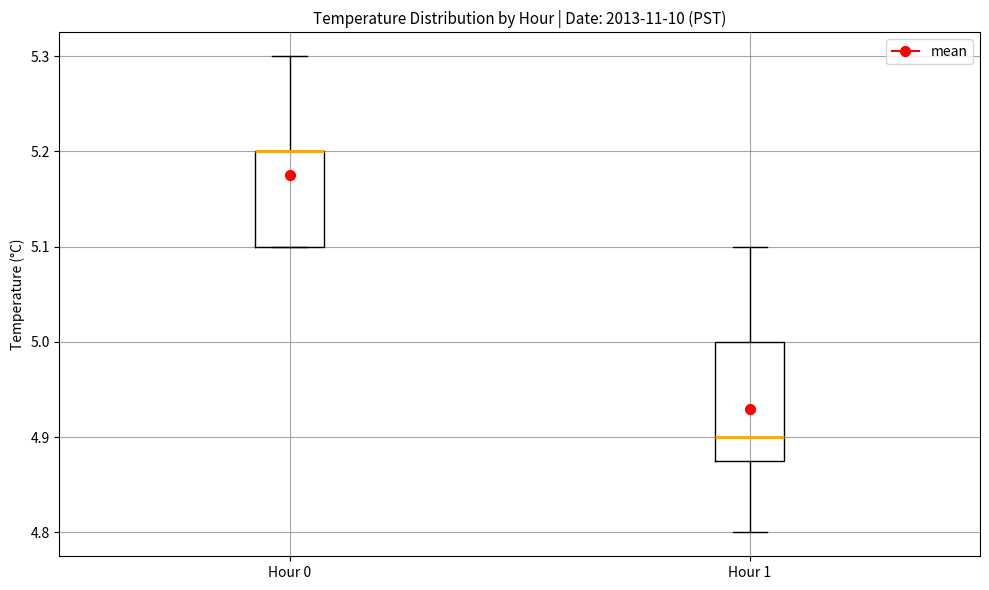

Reading left to right, transcribe this box plot: for each box, give where its median line is, the range the box spans, and where its two whiskers end, as read against the y-axis. The values are not printed on the chart, so give them approximately, as read against the axis.

Hour 0: median 5.20 (drawn on the box's upper edge), box 5.10 to 5.20, whiskers 5.10 to 5.30
Hour 1: median 4.90, box 4.88 to 5.00, whiskers 4.80 to 5.10